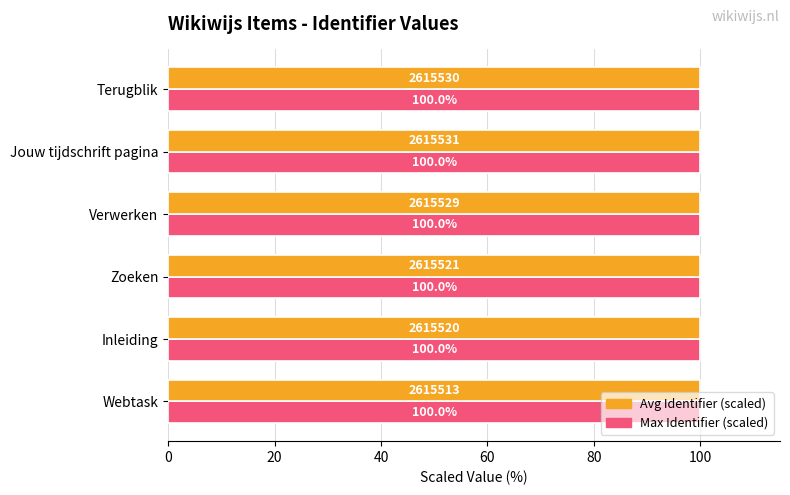

Is it true that Avg Identifier (scaled) equals 176.8 at Verwerken?

False